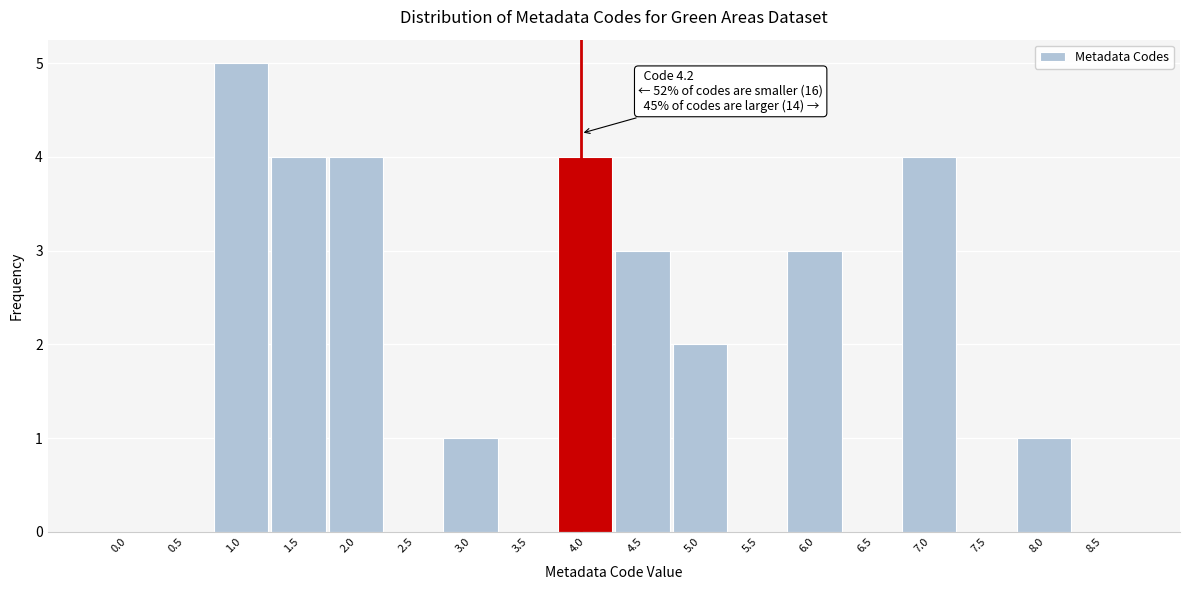

Reading left to right, transcribe all the data shown in this chart.

0.0=0	0.5=0	1.0=5	1.5=4	2.0=4	2.5=0	3.0=1	3.5=0	4.0=4	4.5=3	5.0=2	5.5=0	6.0=3	6.5=0	7.0=4	7.5=0	8.0=1	8.5=0